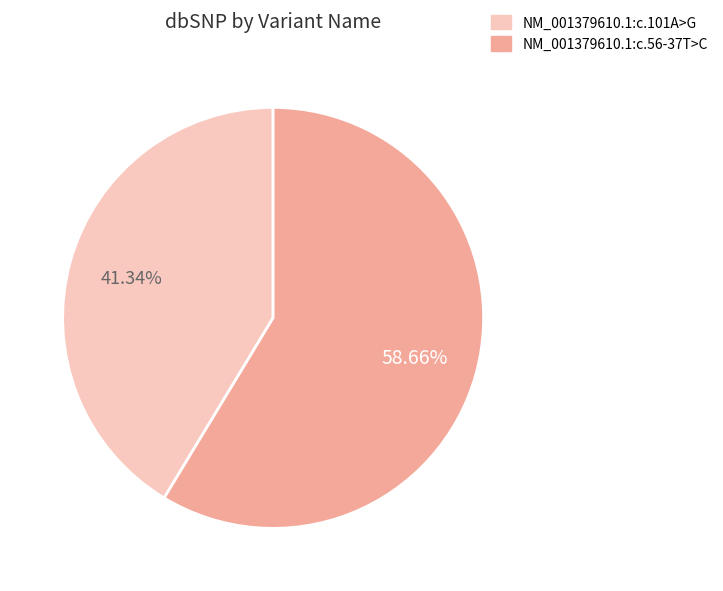

Which category has the smallest portion of the pie?

NM_001379610.1:c.101A>G